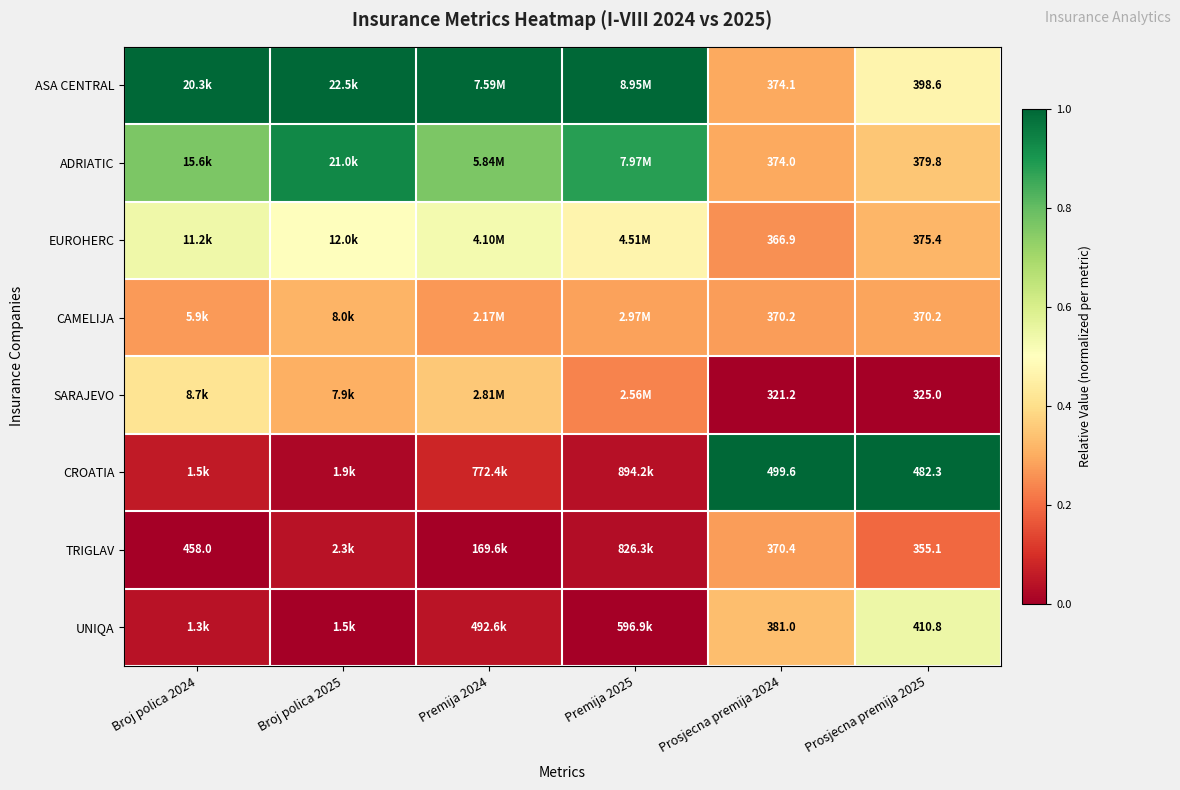

Which series changed the most between Prosjecna premija 2024 and Prosjecna premija 2025?

UNIQA